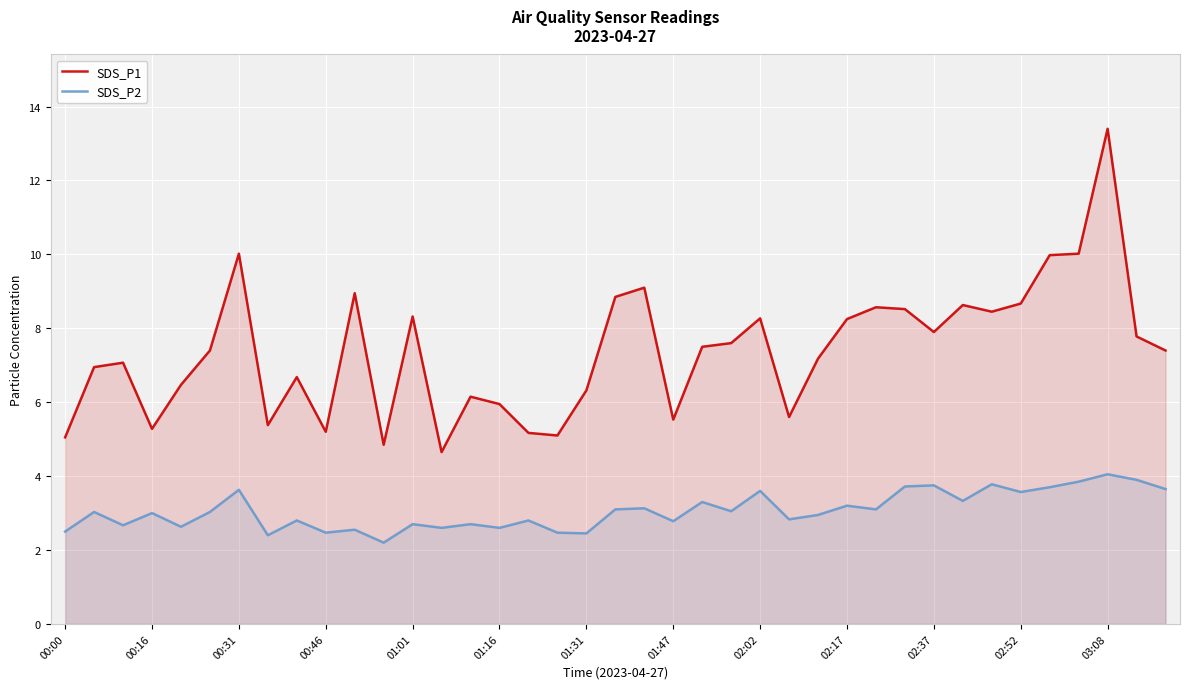

What is the lowest value of the SDS_P2 series?

2.2